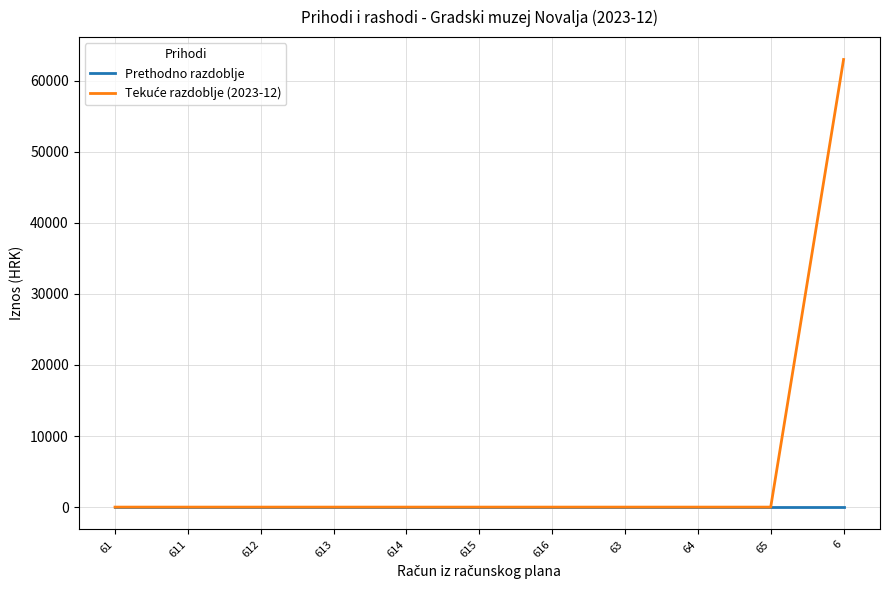

At how many categories does at least one series exceed 60758?

1